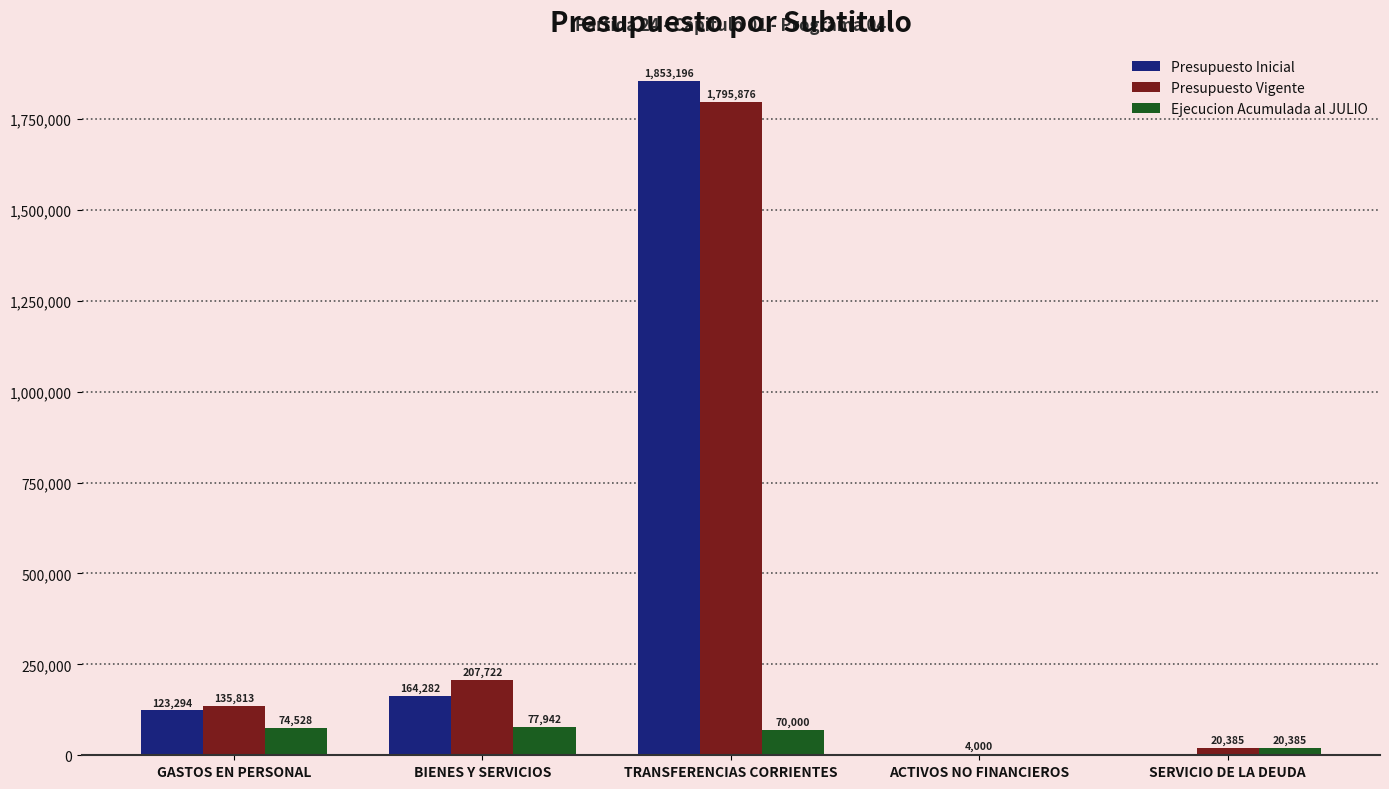

Is it true that Presupuesto Inicial equals 164282 at BIENES Y SERVICIOS?

True